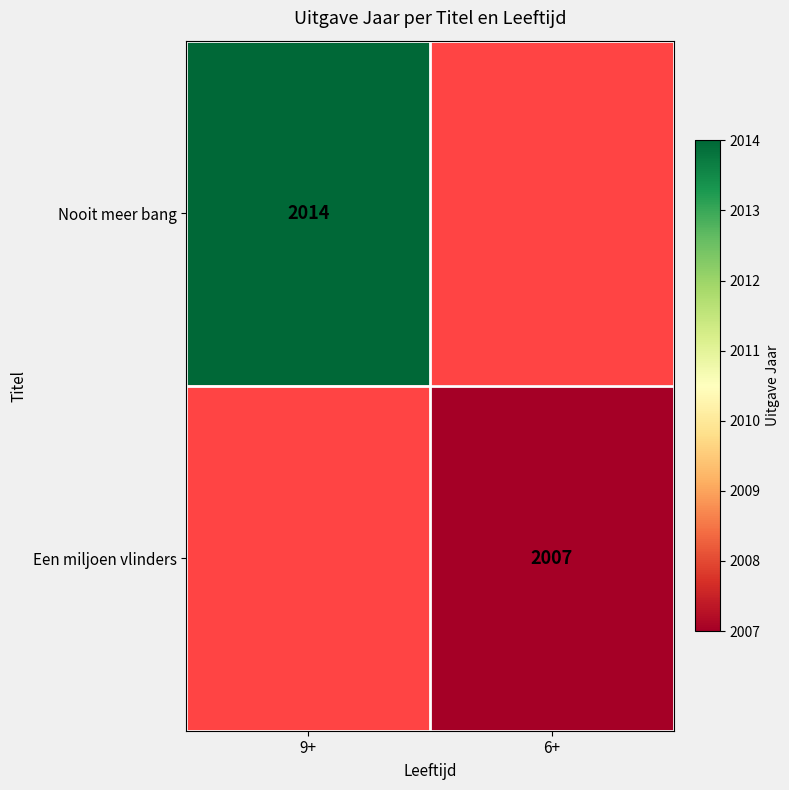

True or false: Nooit meer bang has a value of 3061 at 9+.

False